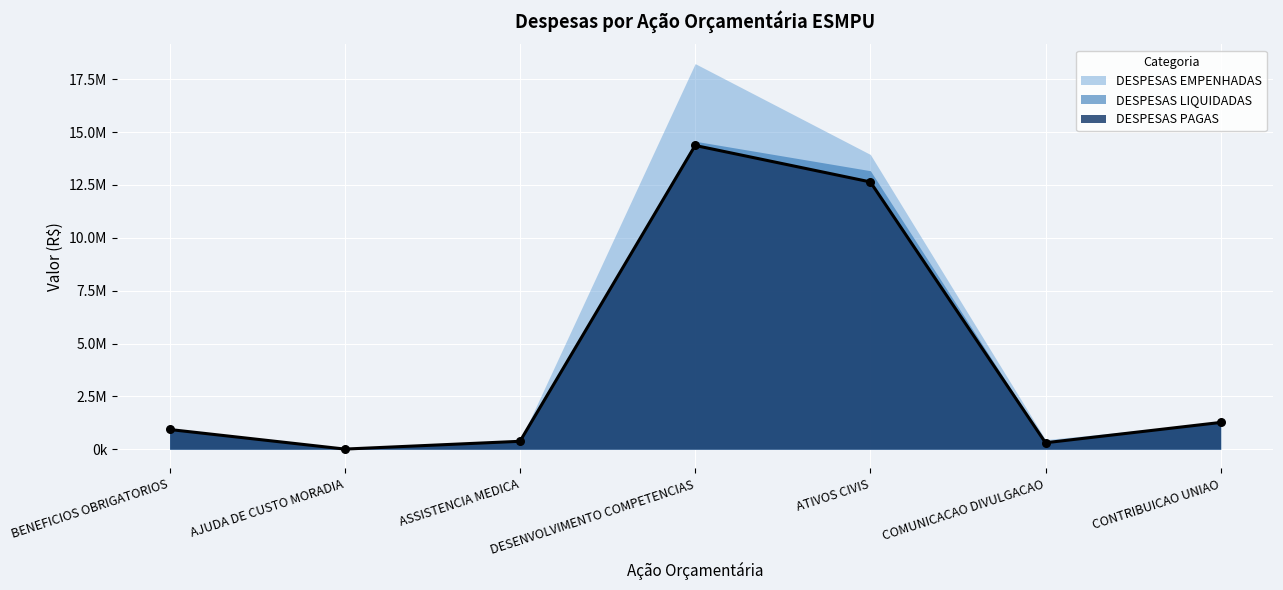

Is the value of DESPESAS EMPENHADAS at BENEFICIOS OBRIGATORIOS greater than the value of DESPESAS LIQUIDADAS at CONTRIBUICAO UNIAO?

No